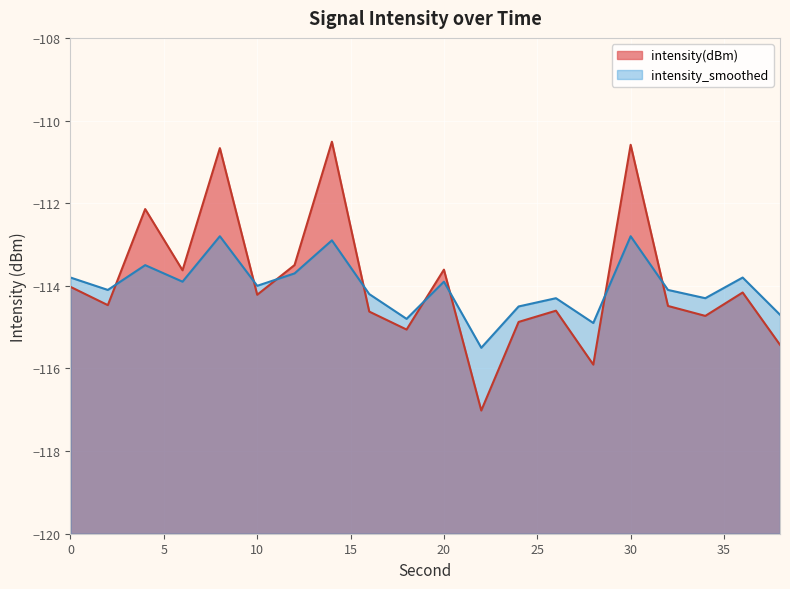

At 36, list the series in order from largest to smallest.

intensity_smoothed, intensity(dBm)